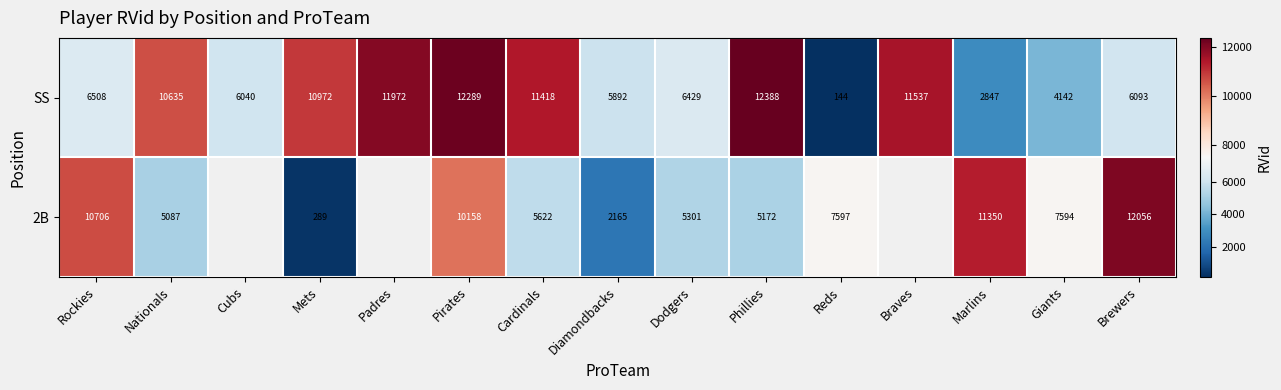

What is the sum of all SS values?

119306